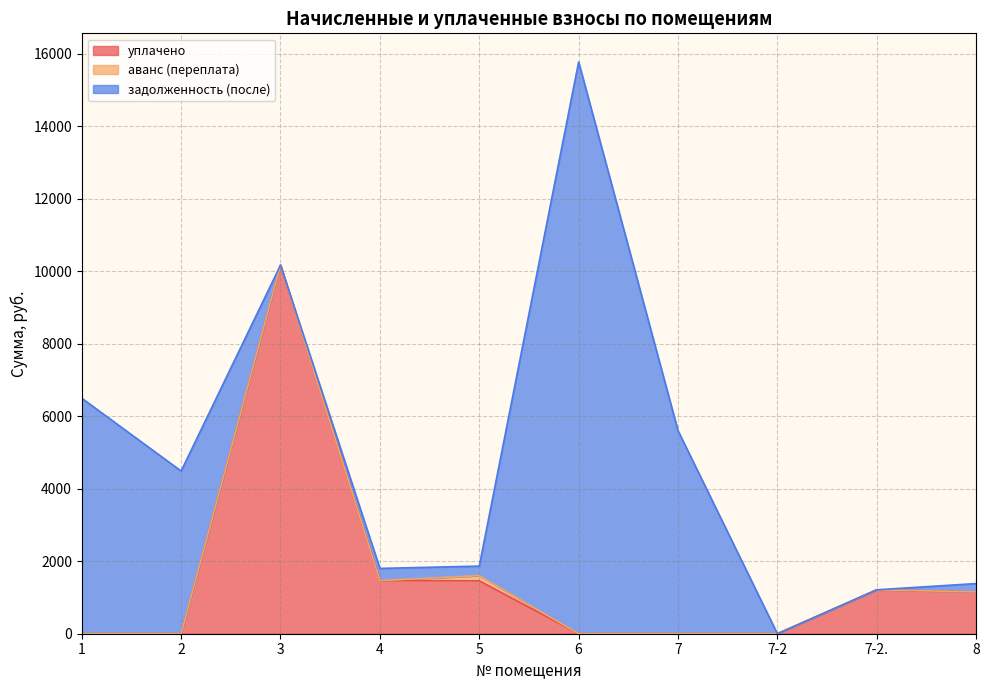

What is the difference between the highest and lowest values at 7?

5600.1